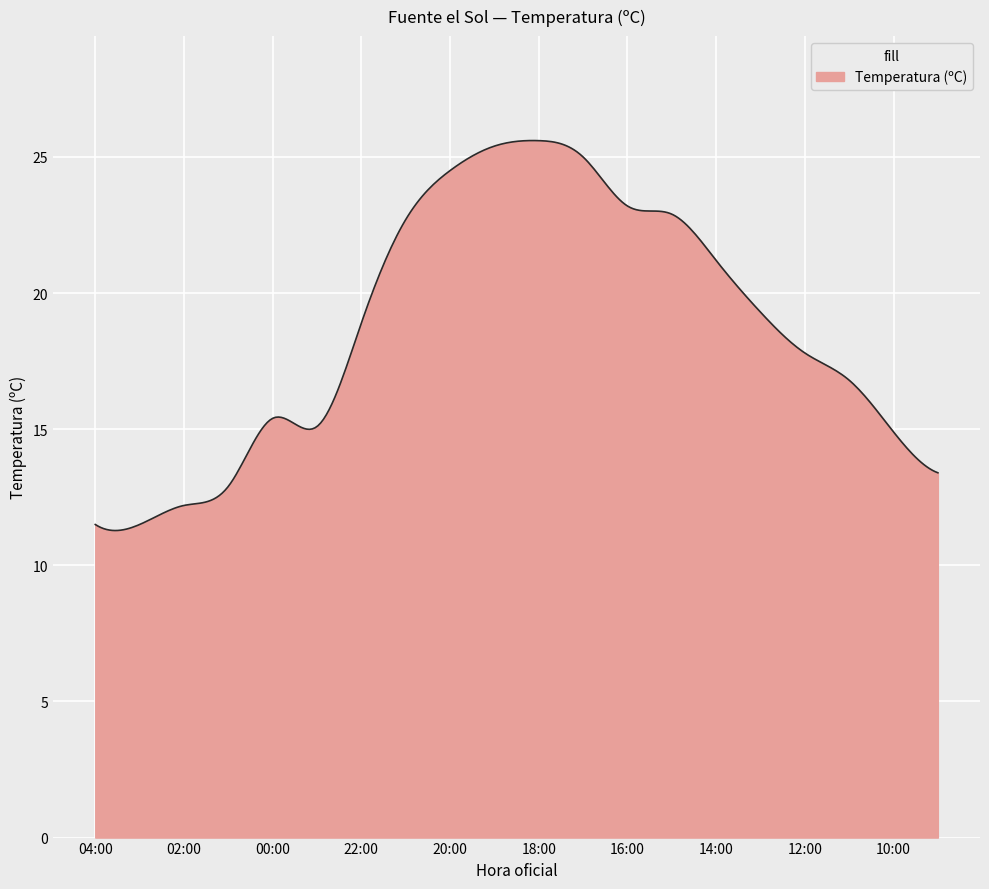

What is the difference between the maximum and minimum values?

14.3